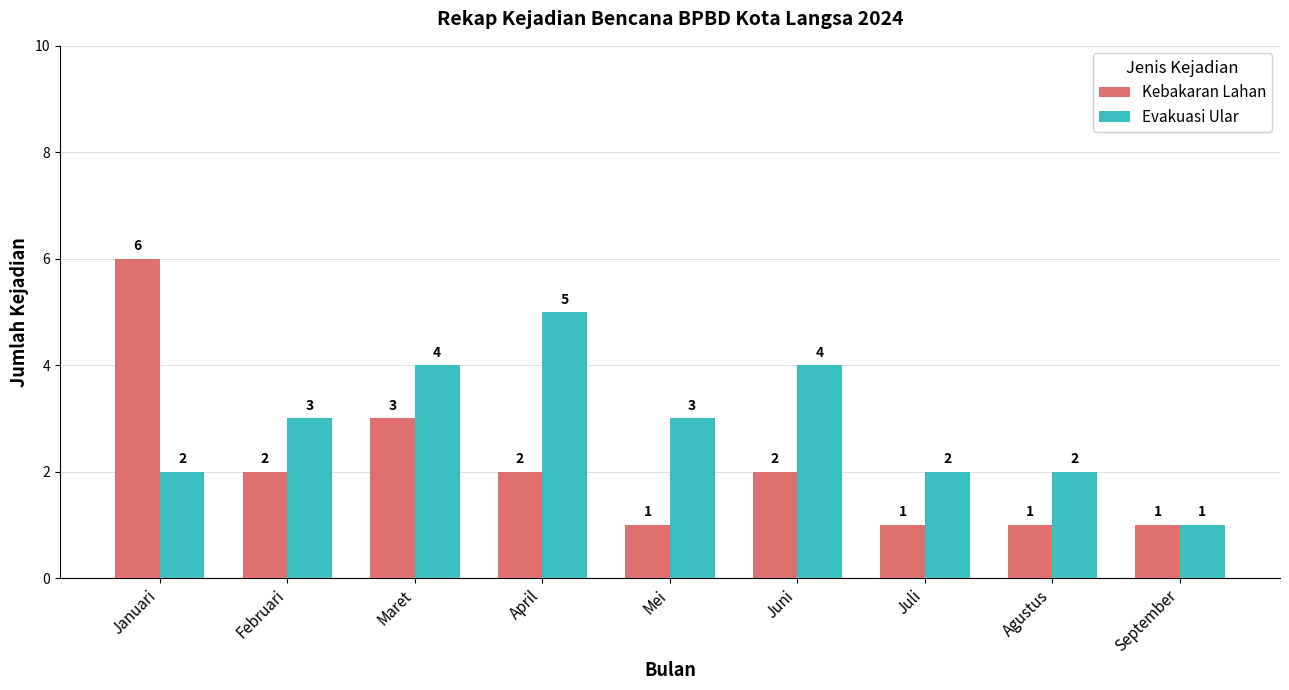

Which series has the largest range (max minus min)?

Kebakaran Lahan